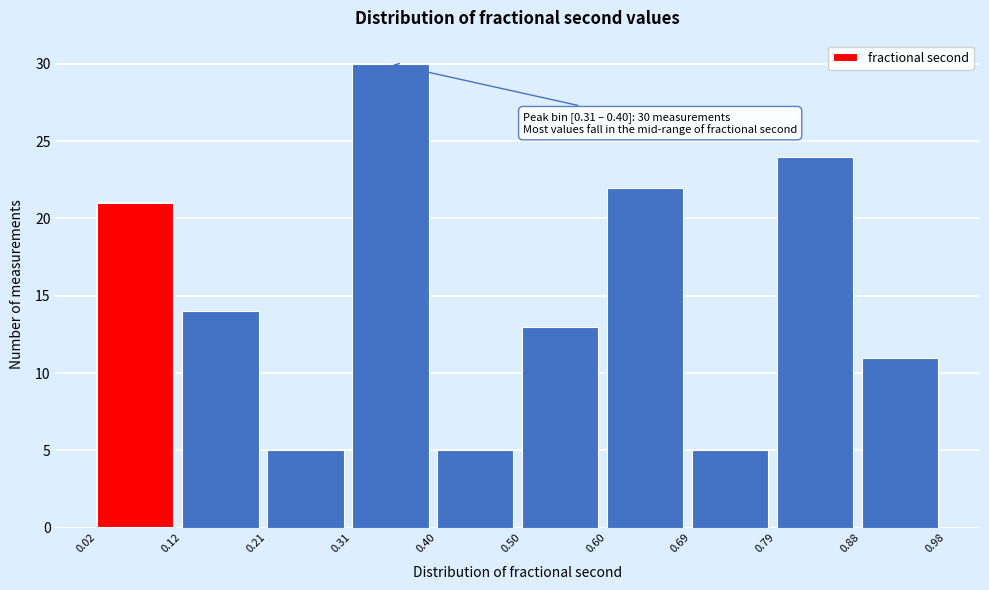

Which range on the x-axis has the tallest bar?

0.31 to 0.40